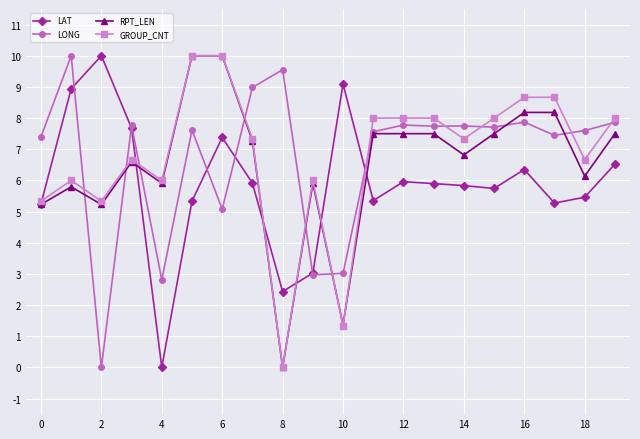

What is the greatest value displayed?

10.0